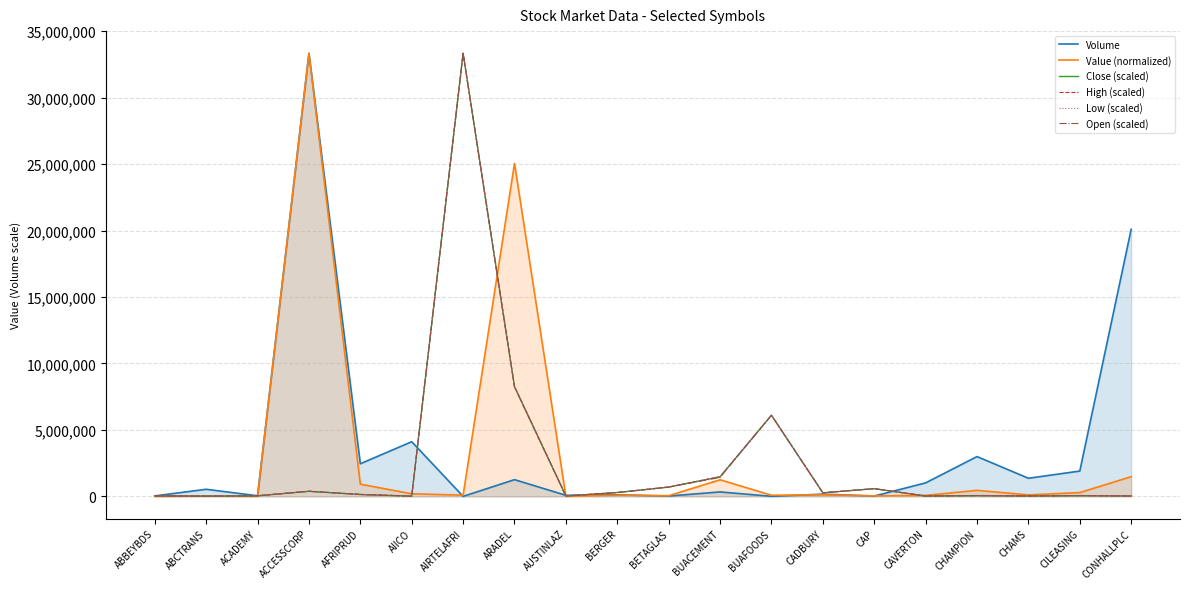

How many categories are shown in the chart?

20